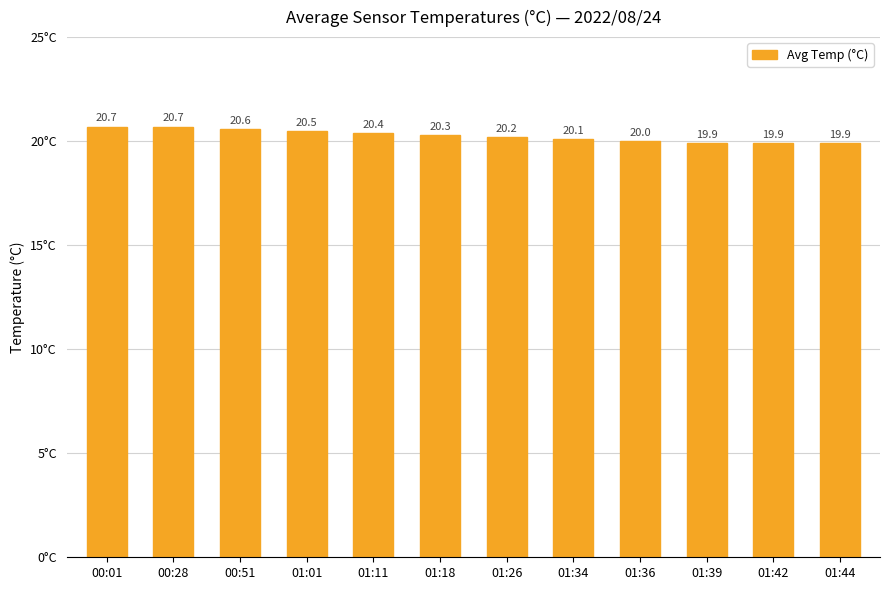

Is it true that the value at 00:28 is 7.1?

False